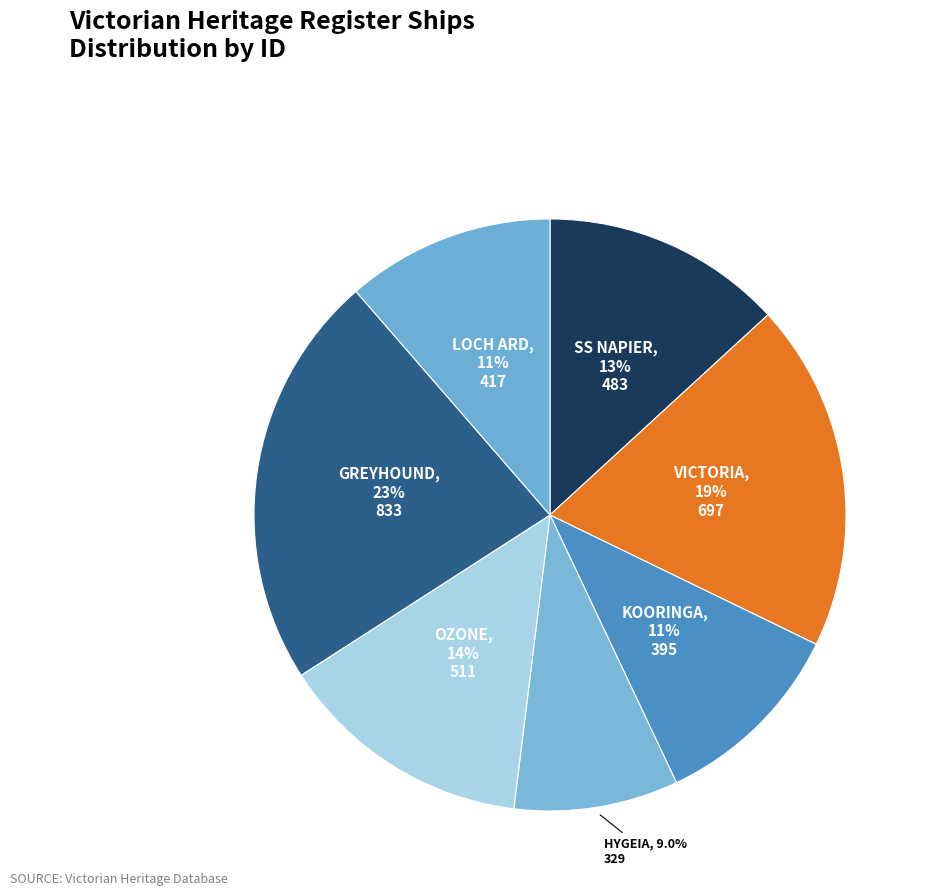

To the nearest percent, what portion does SS NAPIER represent?

13%